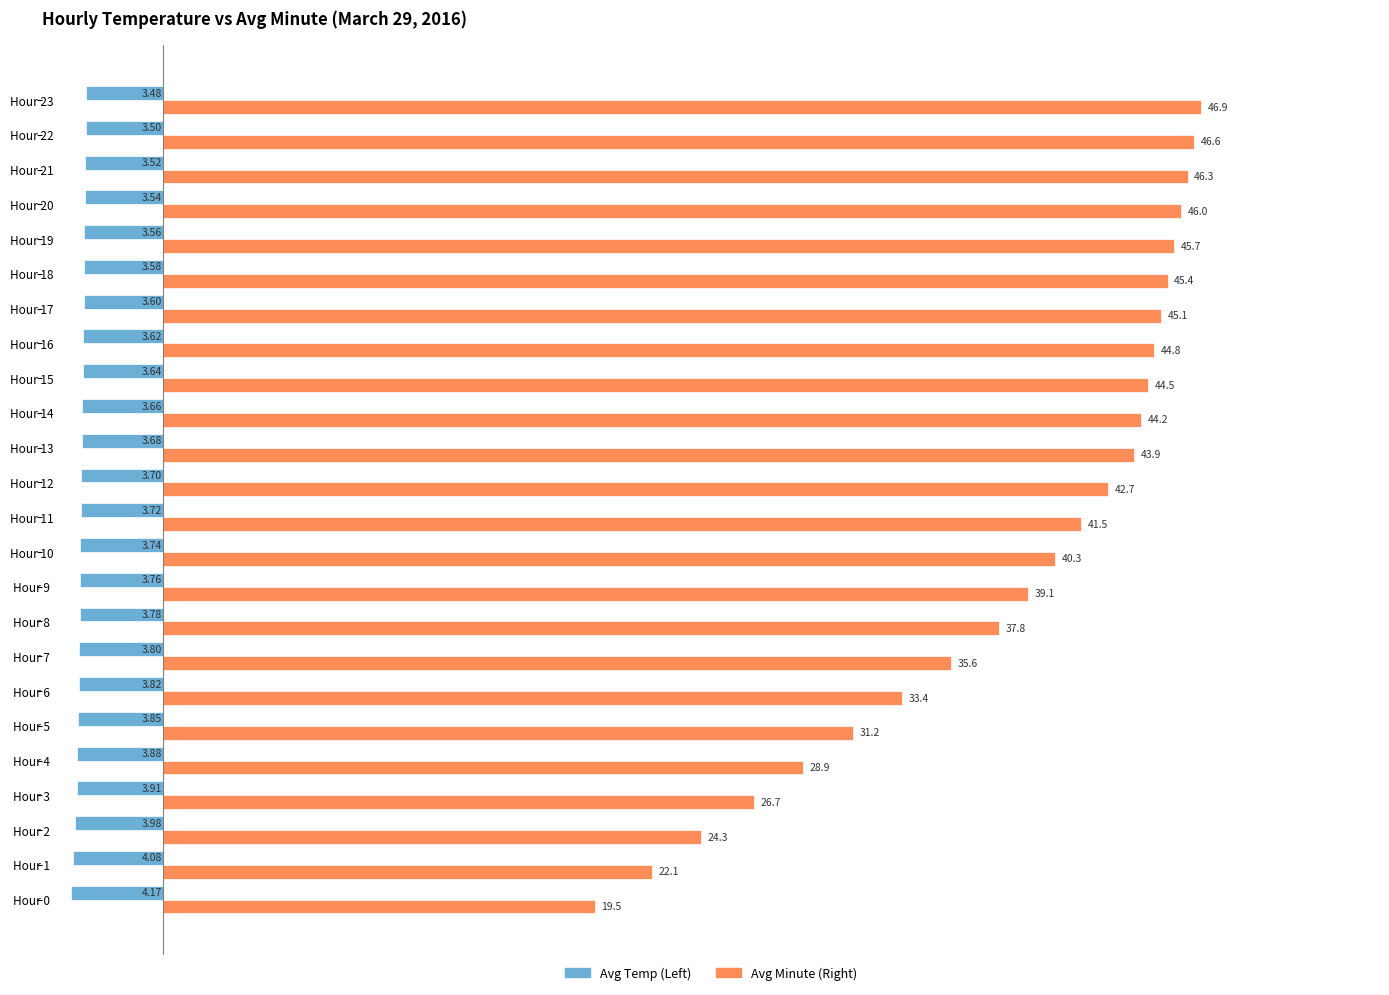

Which series has the largest range (max minus min)?

Avg Minute (Right)